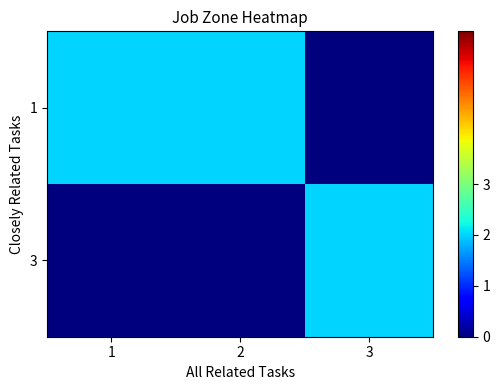

At how many categories does at least one series exceed 0?

3